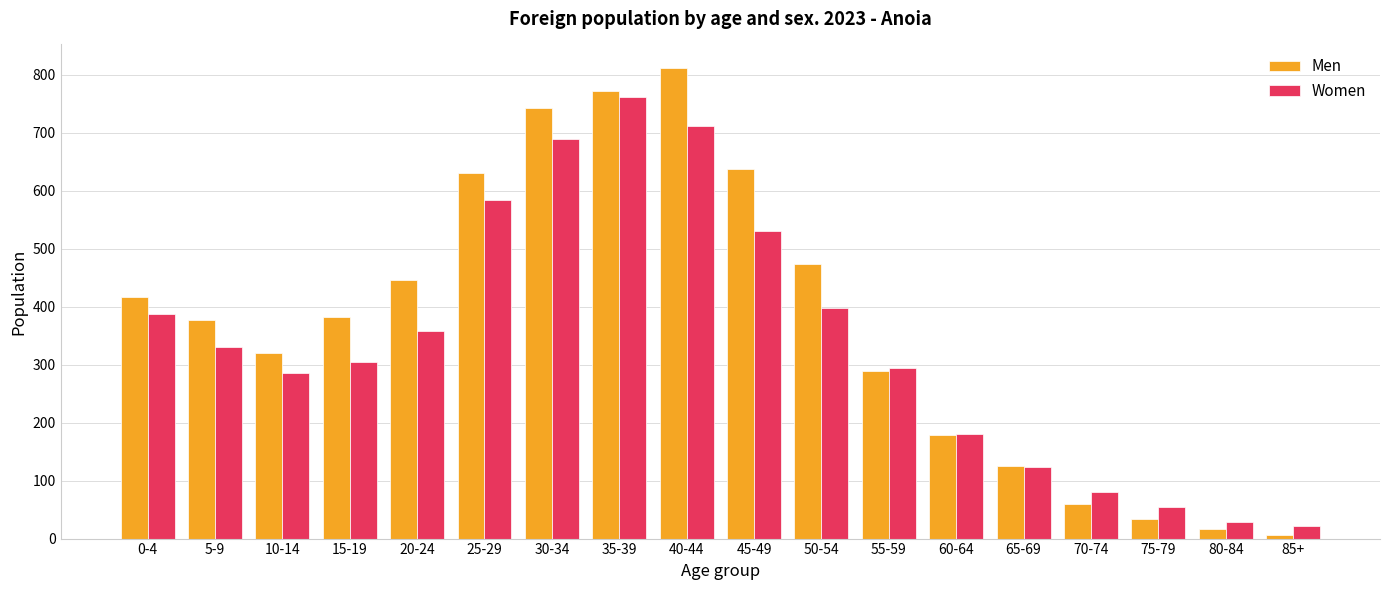

What is the label of the 6th bar from the right?

60-64